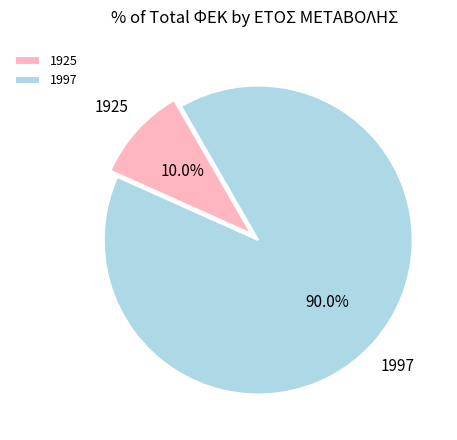

Which category has the smallest portion of the pie?

1925